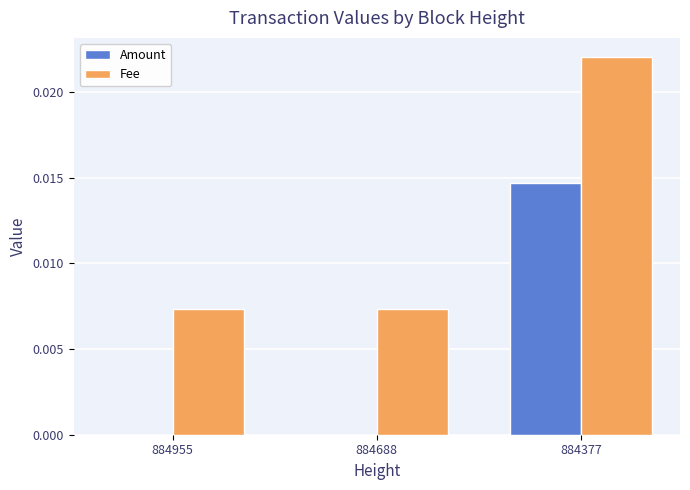

What are all the series names shown in the legend?

Amount, Fee